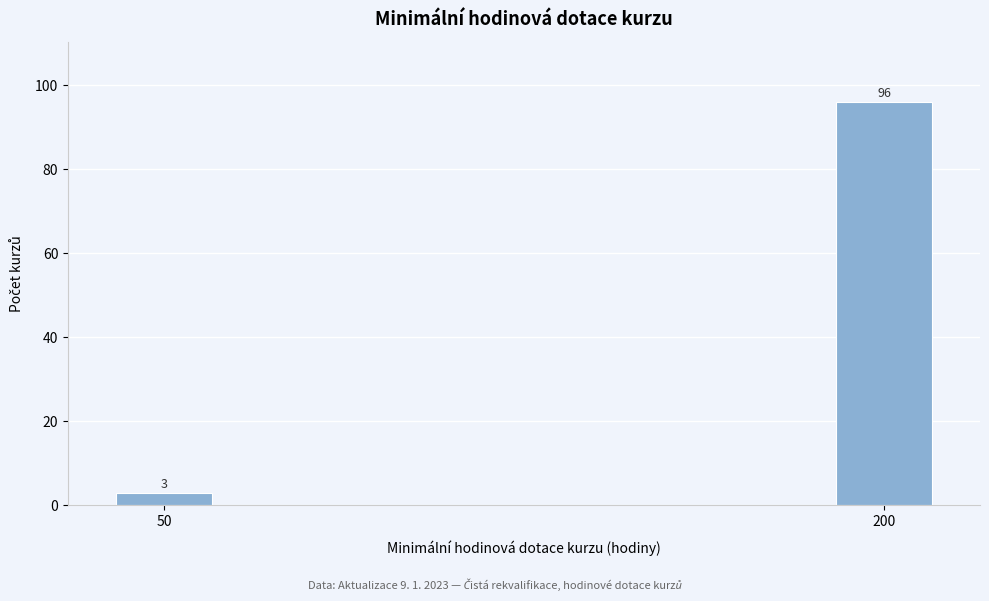

Reading left to right, transcribe all the data shown in this chart.

50=3	200=96